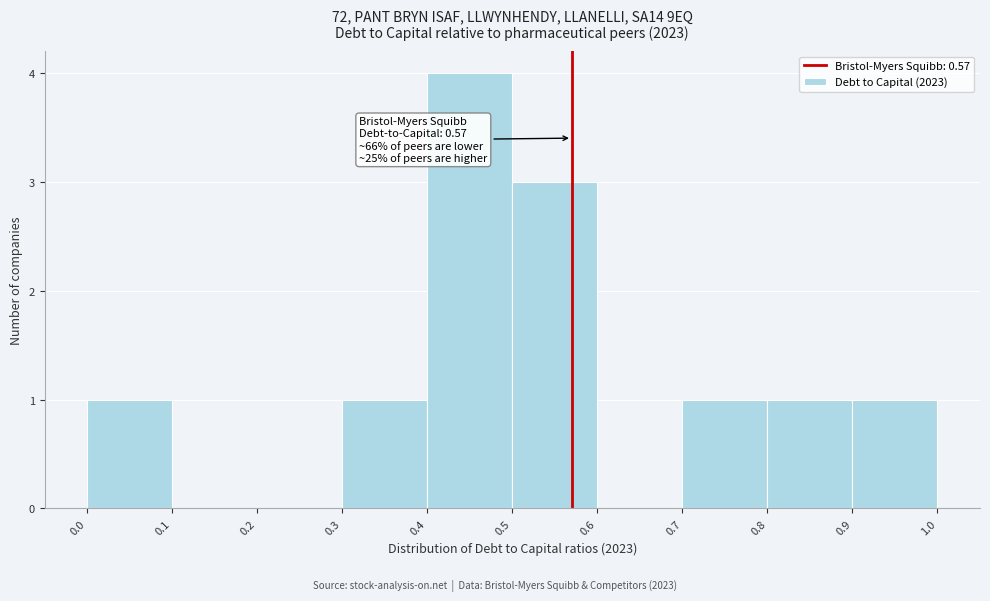

Which range on the x-axis has the tallest bar?

0.4 to 0.5